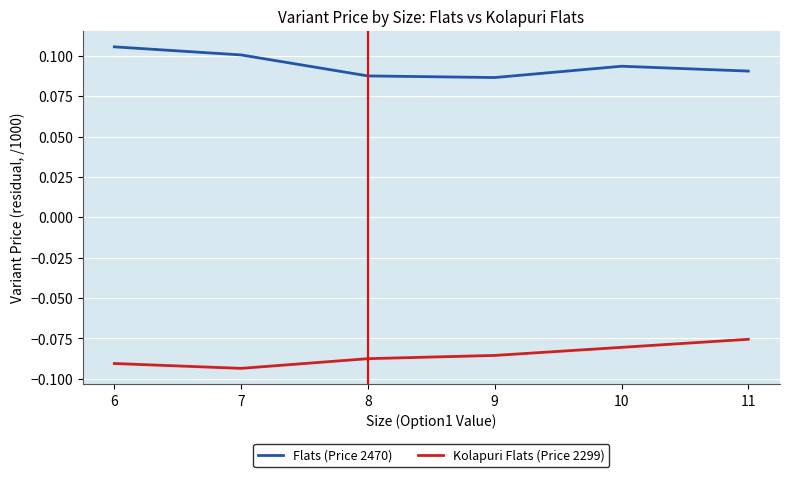

The Kolapuri Flats (Price 2299) series shows -0.0 at 9. True or false?

False